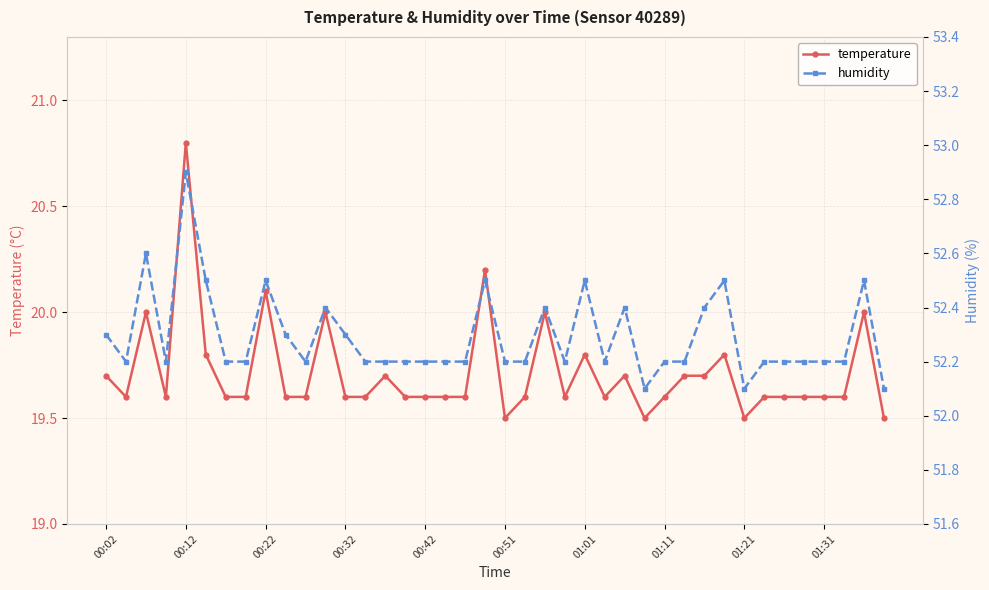

True or false: humidity has a value of 30.4 at 13.

False